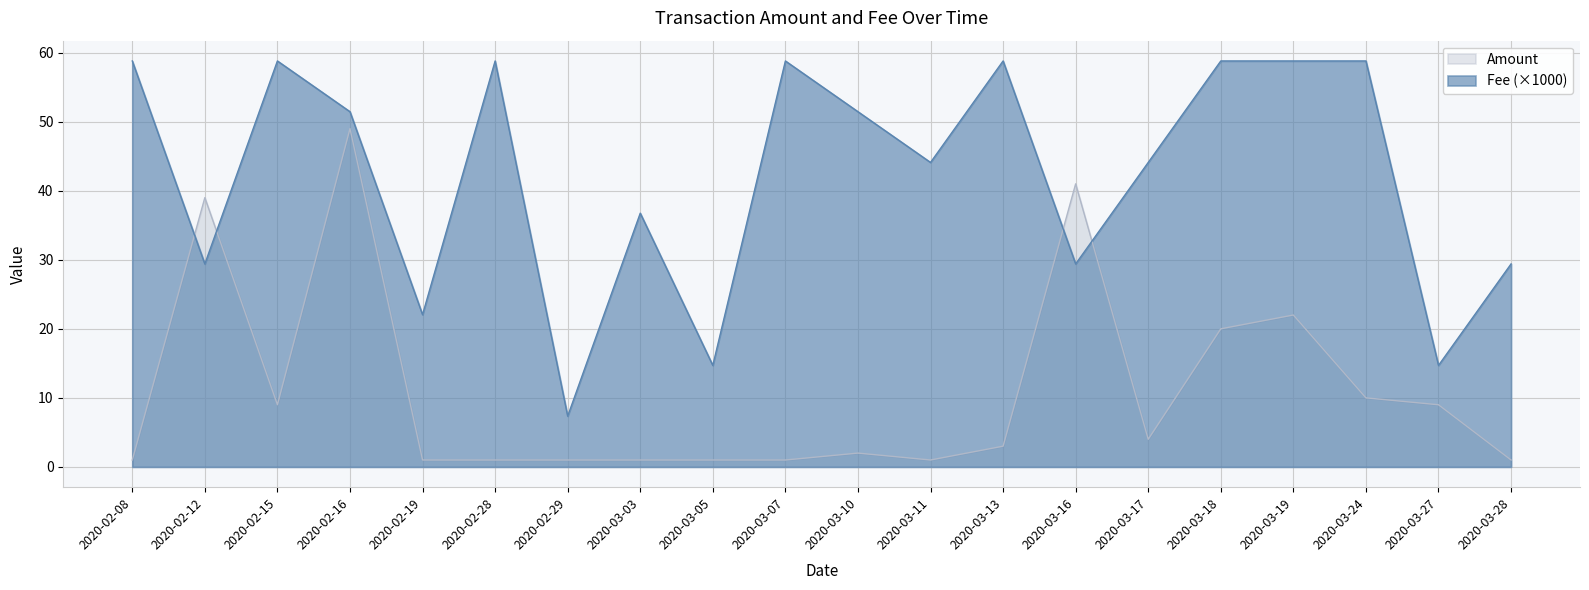

Between which two adjacent categories do Fee and Amount first intersect?

2020-02-08 and 2020-02-12